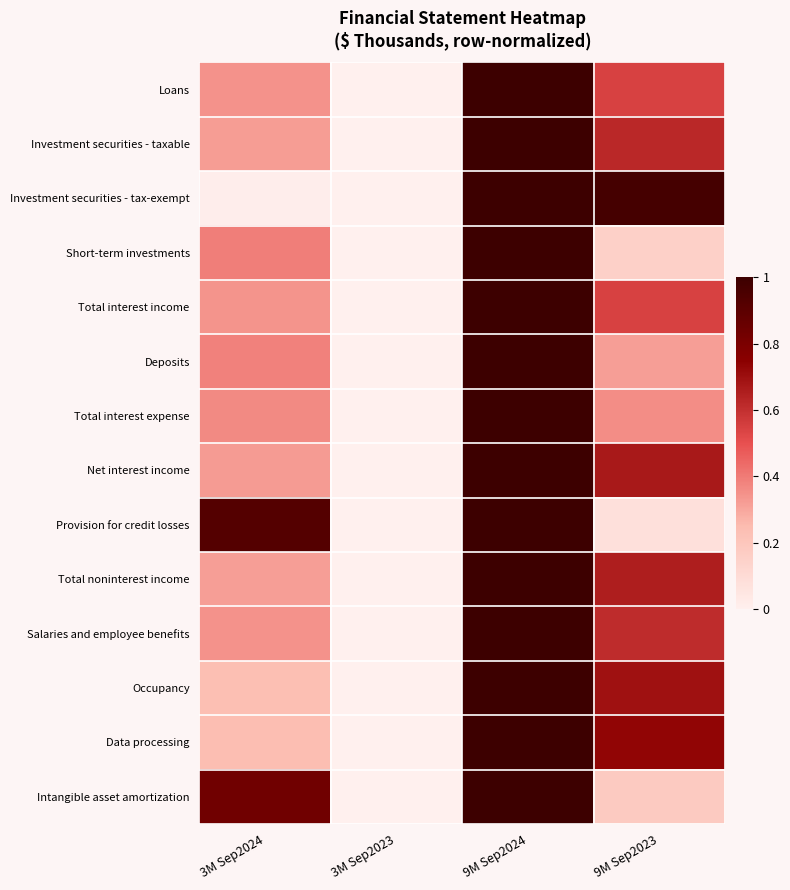

Reading right to left, transcribe all the data shown in this chart.

Loans: 9M Sep2023=0.5	9M Sep2024=1.0	3M Sep2023=0.0	3M Sep2024=0.3
Investment securities - taxable: 9M Sep2023=0.6	9M Sep2024=1.0	3M Sep2023=0.0	3M Sep2024=0.3
Investment securities - tax-exempt: 9M Sep2023=1.0	9M Sep2024=1.0	3M Sep2023=0.0	3M Sep2024=0.0
Short-term investments: 9M Sep2023=0.2	9M Sep2024=1.0	3M Sep2023=0.0	3M Sep2024=0.4
Total interest income: 9M Sep2023=0.5	9M Sep2024=1.0	3M Sep2023=0.0	3M Sep2024=0.3
Deposits: 9M Sep2023=0.3	9M Sep2024=1.0	3M Sep2023=0.0	3M Sep2024=0.4
Total interest expense: 9M Sep2023=0.4	9M Sep2024=1.0	3M Sep2023=0.0	3M Sep2024=0.4
Net interest income: 9M Sep2023=0.7	9M Sep2024=1.0	3M Sep2023=0.0	3M Sep2024=0.3
Provision for credit losses: 9M Sep2023=0.1	9M Sep2024=1.0	3M Sep2023=0.0	3M Sep2024=0.9
Total noninterest income: 9M Sep2023=0.7	9M Sep2024=1.0	3M Sep2023=0.0	3M Sep2024=0.3
Salaries and employee benefits: 9M Sep2023=0.6	9M Sep2024=1.0	3M Sep2023=0.0	3M Sep2024=0.3
Occupancy: 9M Sep2023=0.7	9M Sep2024=1.0	3M Sep2023=0.0	3M Sep2024=0.2
Data processing: 9M Sep2023=0.7	9M Sep2024=1.0	3M Sep2023=0.0	3M Sep2024=0.2
Intangible asset amortization: 9M Sep2023=0.2	9M Sep2024=1.0	3M Sep2023=0.0	3M Sep2024=0.8